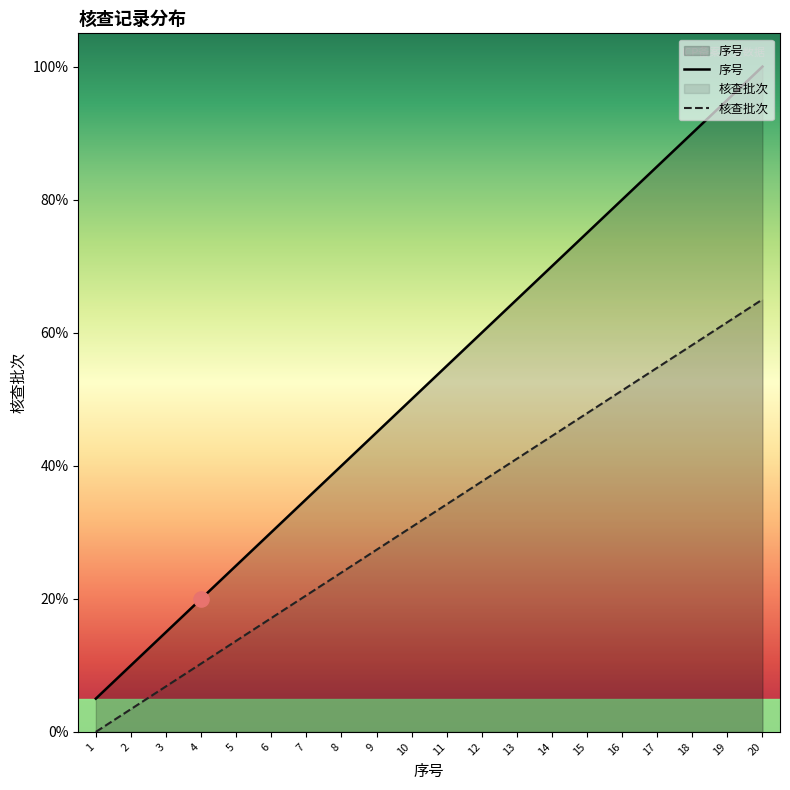

Is the value of 序号 at 7 greater than the value of 核查批次 at 4?

Yes